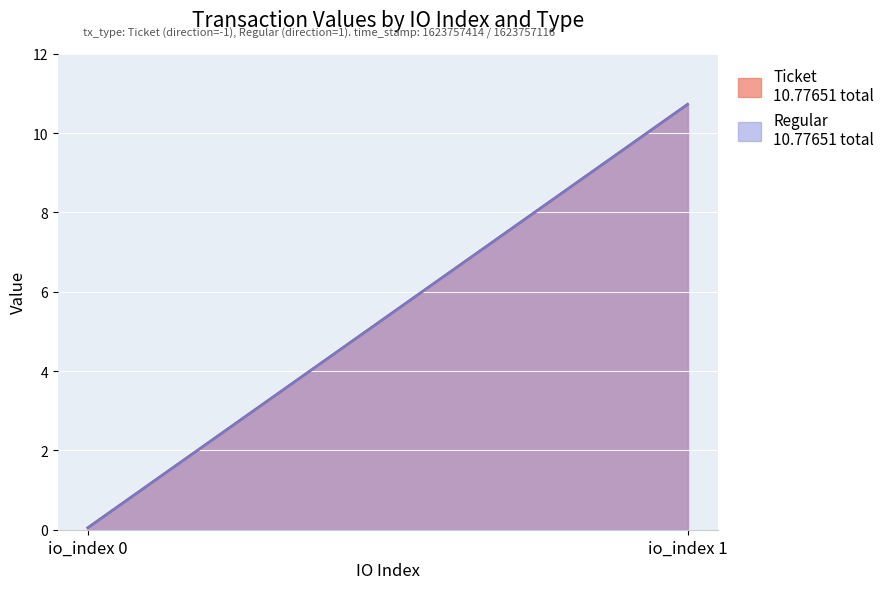

At which category does the chart reach its peak across all series?

io_index 1